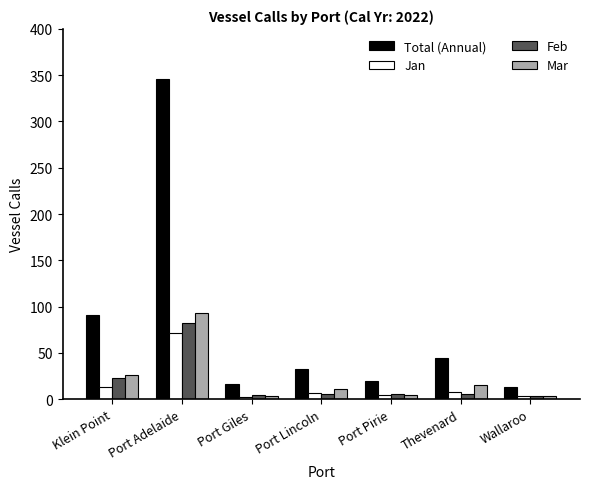

How many categories are shown in the chart?

7